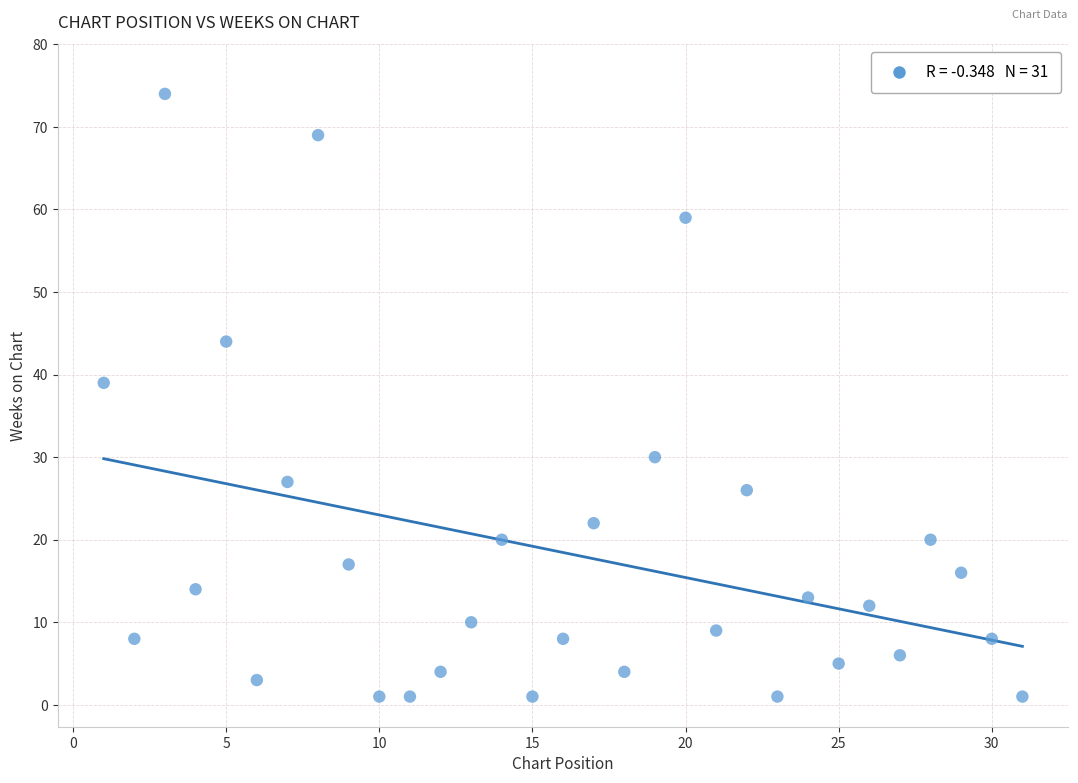

What Y value in the scatter plot is closest to 37?

39